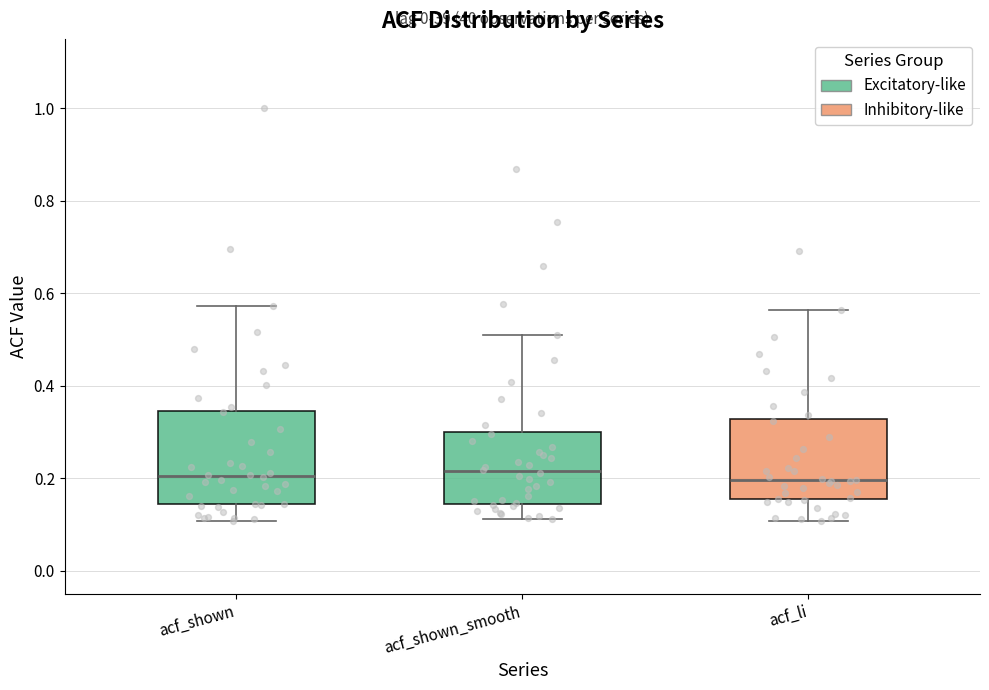

Reading left to right, transcribe this box plot: for each box, give where its median line is, the range the box spans, and where its two whiskers end, as read against the y-axis. The values are not printed on the chart, so give them approximately, as read against the axis.

acf_shown: median 0.20, box 0.14 to 0.34, whiskers 0.10 to 0.58
acf_shown_smooth: median 0.22, box 0.14 to 0.30, whiskers 0.12 to 0.52
acf_li: median 0.20, box 0.16 to 0.32, whiskers 0.10 to 0.56